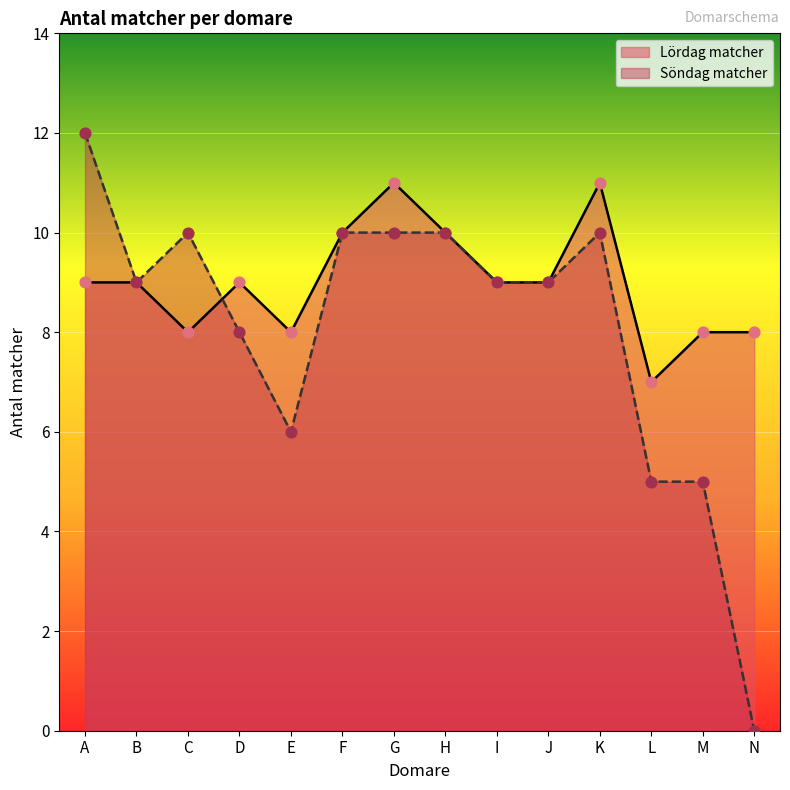

Which series contains the lowest Y value?

Söndag matcher